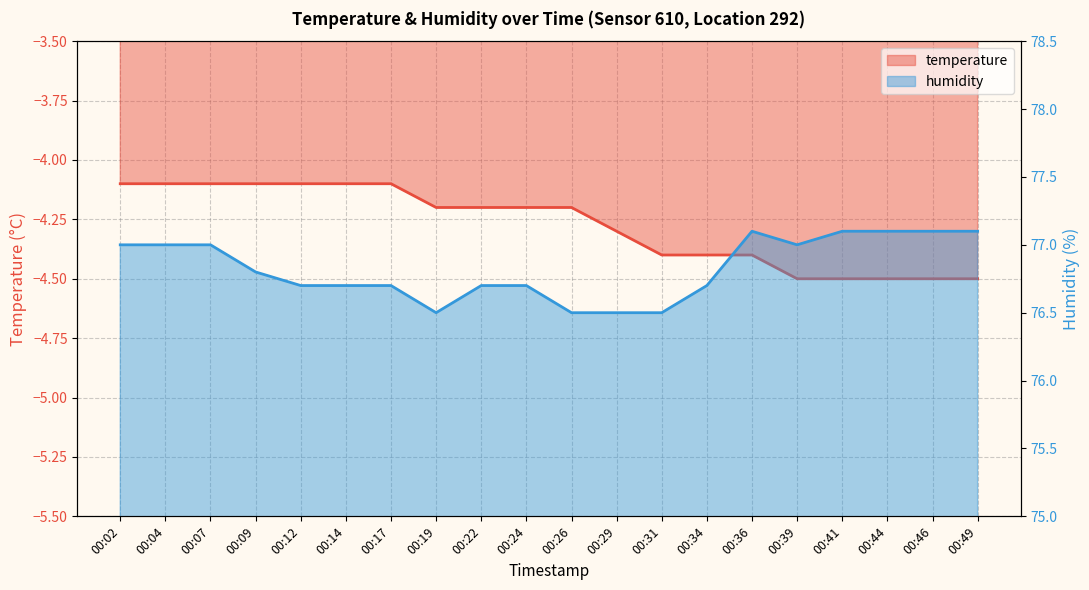

List the series in order of their peak value, lowest first.

temperature, humidity